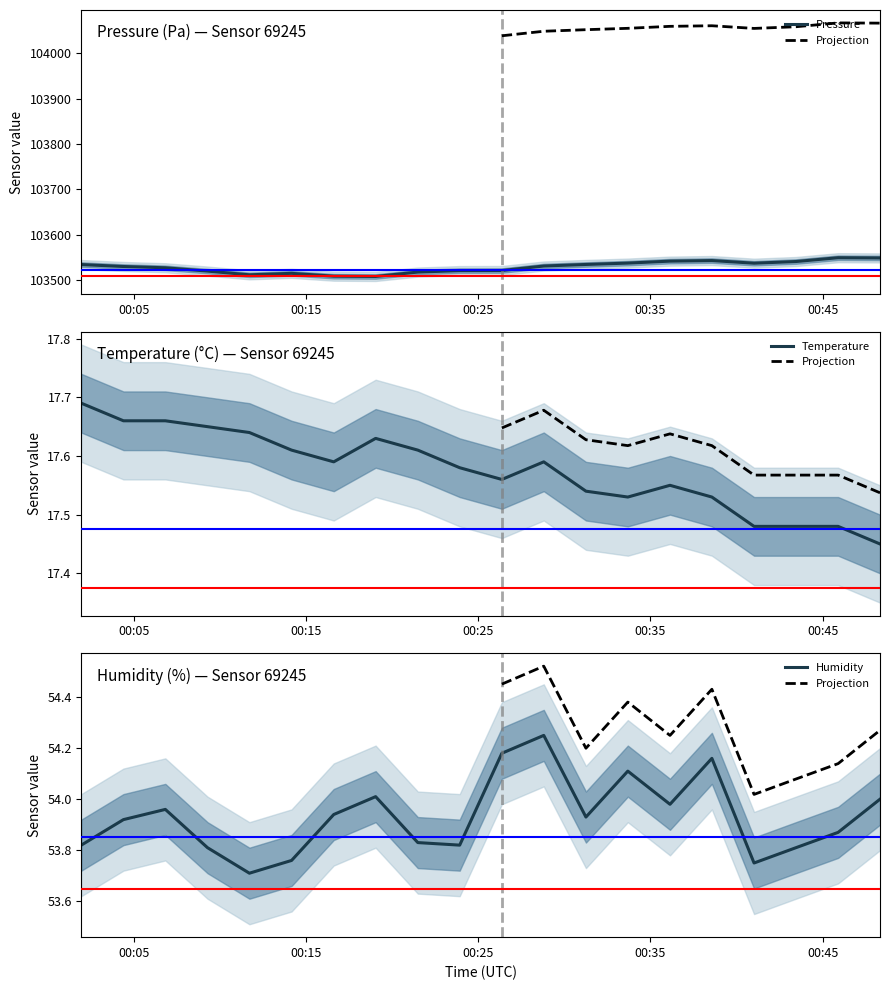

Is the value of humidity at 01:30 greater than the value of pressure at 09:00?

No